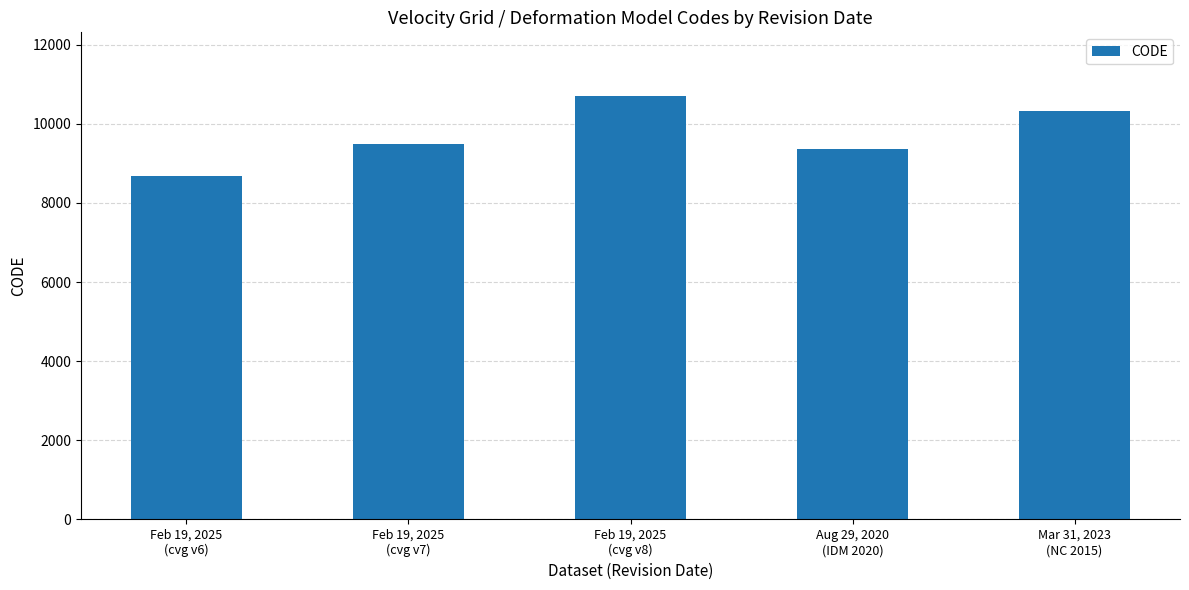

Approximately how many times larger is the value at Aug 29, 2020
(IDM 2020) compared to Feb 19, 2025
(cvg v8)?

0.9